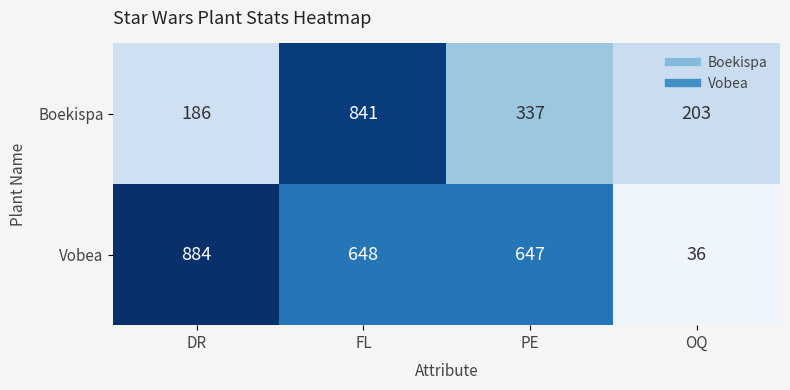

Reading right to left, transcribe all the data shown in this chart.

Boekispa: OQ=203	PE=337	FL=841	DR=186
Vobea: OQ=36	PE=647	FL=648	DR=884